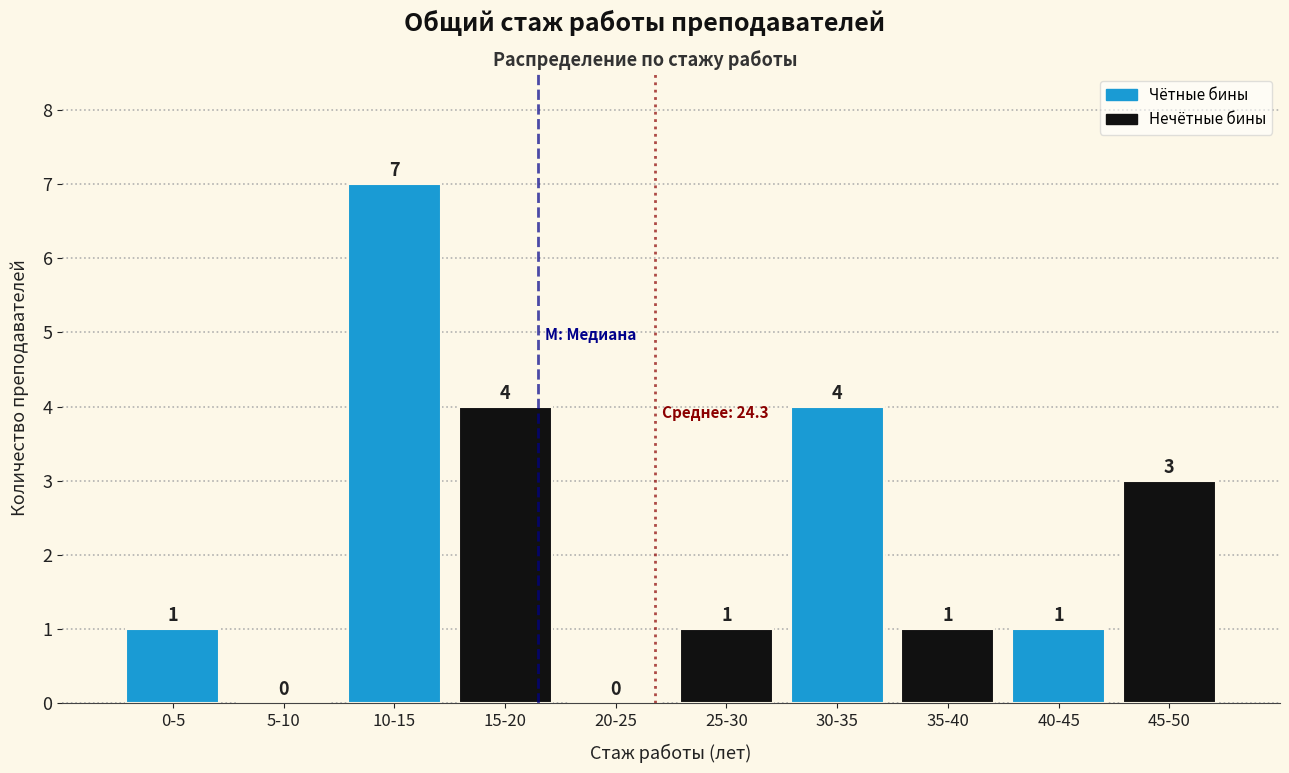

Reading right to left, what are all the values shown in this chart?

45-50=3	40-45=1	35-40=1	30-35=4	25-30=1	20-25=0	15-20=4	10-15=7	5-10=0	0-5=1